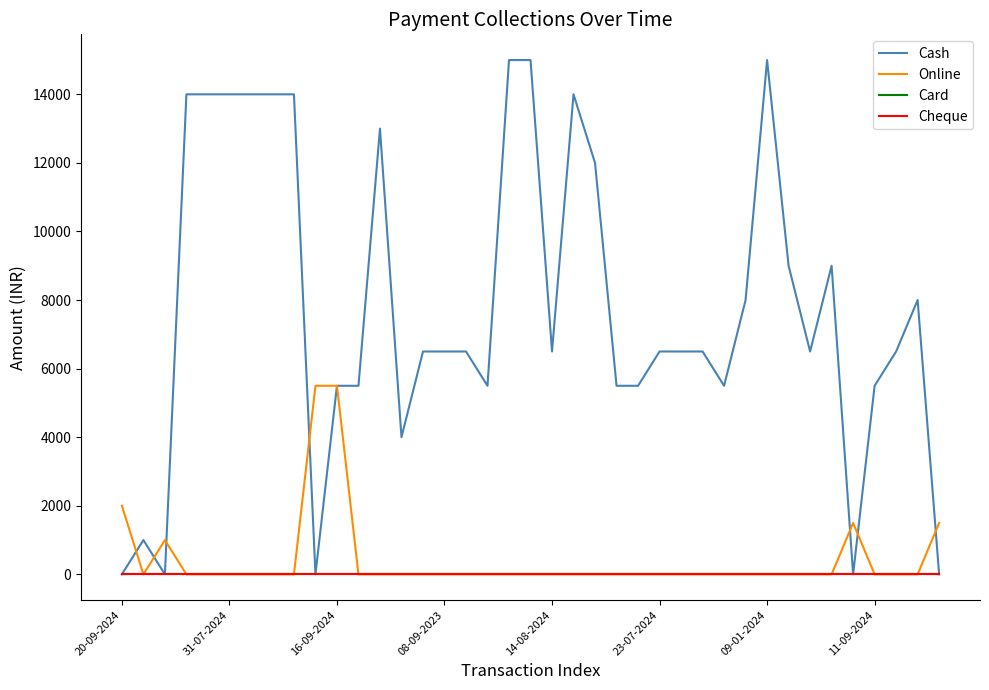

List the labels in order of Card value, smallest first.

20-09-2024, 31-07-2024, 16-09-2024, 08-09-2023, 14-08-2024, 23-07-2024, 09-01-2024, 11-09-2024, 8, 9, 10, 11, 12, 13, 14, 15, 16, 17, 18, 19, 20, 21, 22, 23, 24, 25, 26, 27, 28, 29, 30, 31, 32, 33, 34, 35, 36, 37, 38